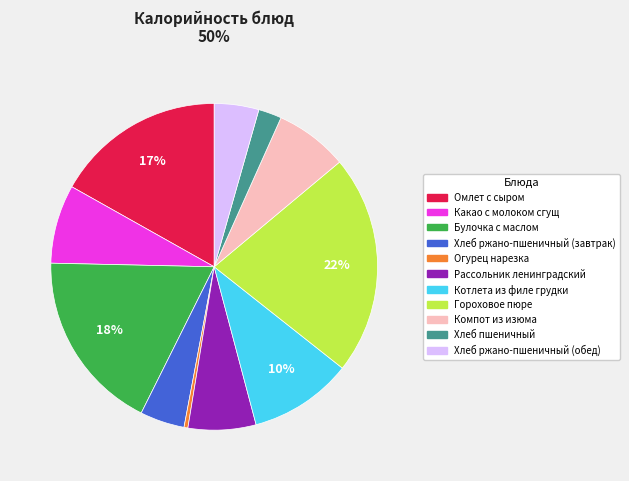

Between Гороховое пюре and Хлеб пшеничный, which is larger?

Гороховое пюре